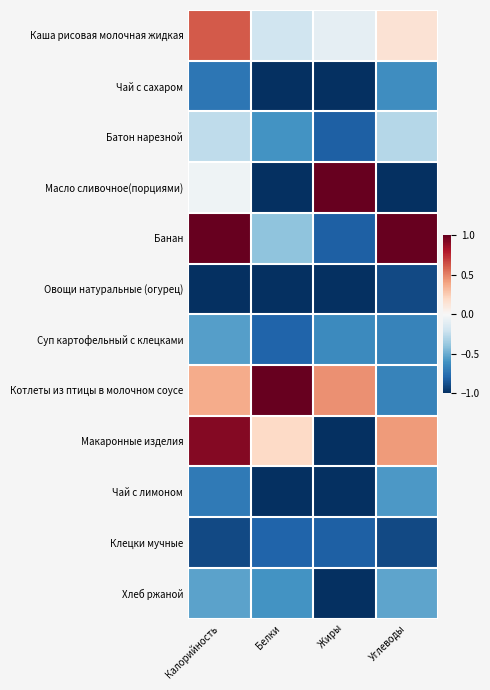

Which series has the largest range (max minus min)?

Масло сливочное(порциями)